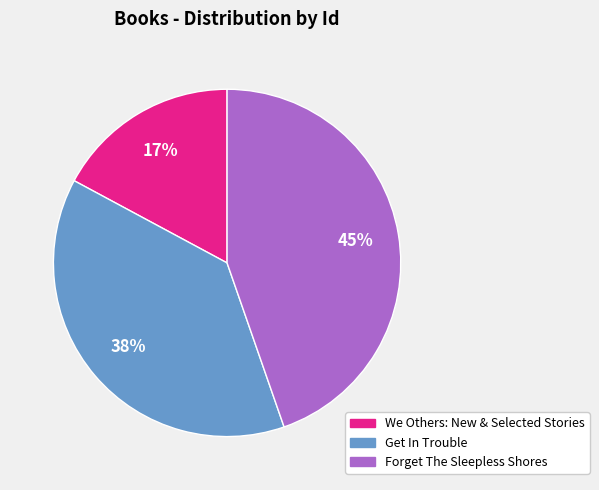

Is the sum of Get In Trouble and We Others: New & Selected Stories greater than half?

Yes